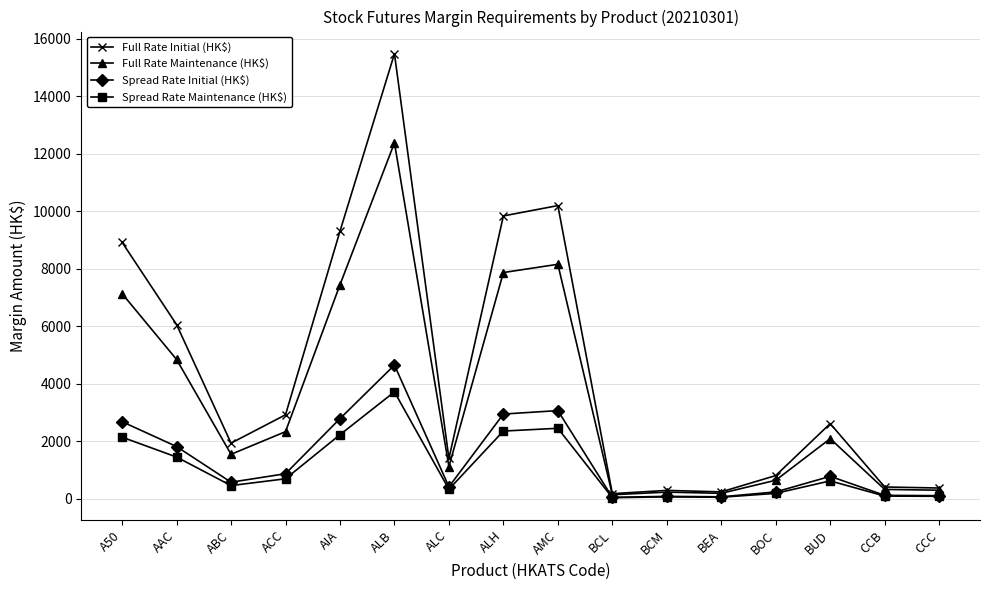

How many values in the Full Rate Initial (HK$) series are below 2620?

8